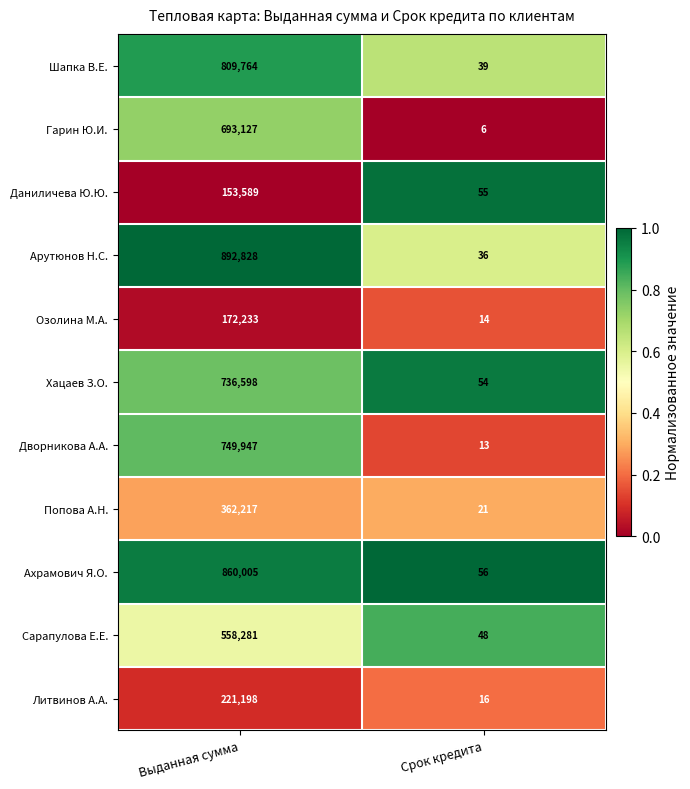

True or false: Хацаев З.О. has a value of 54 at Срок кредита.

True